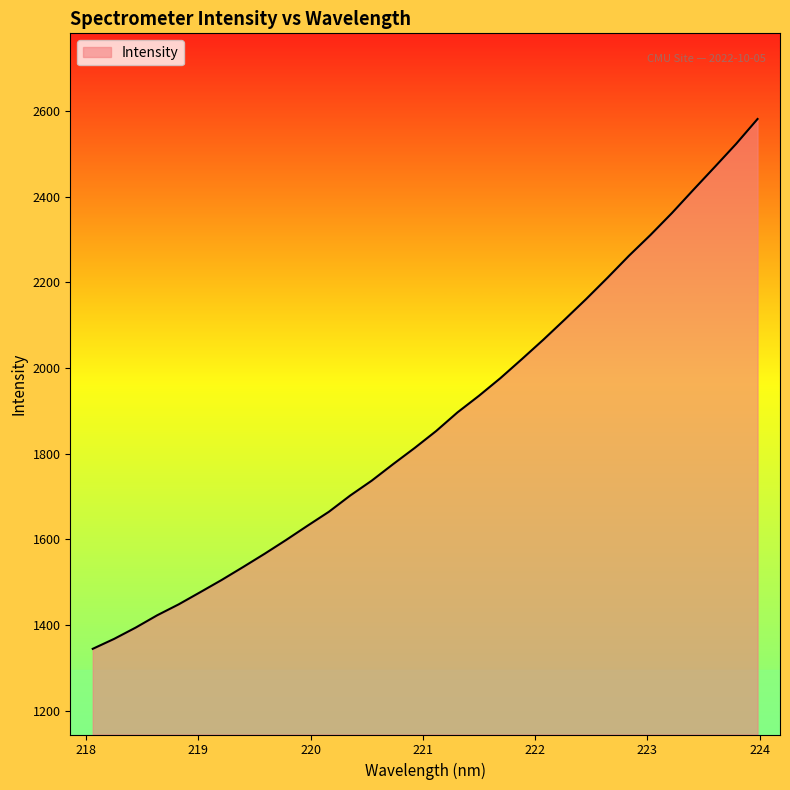

What is the difference between the maximum and minimum values?

1236.8